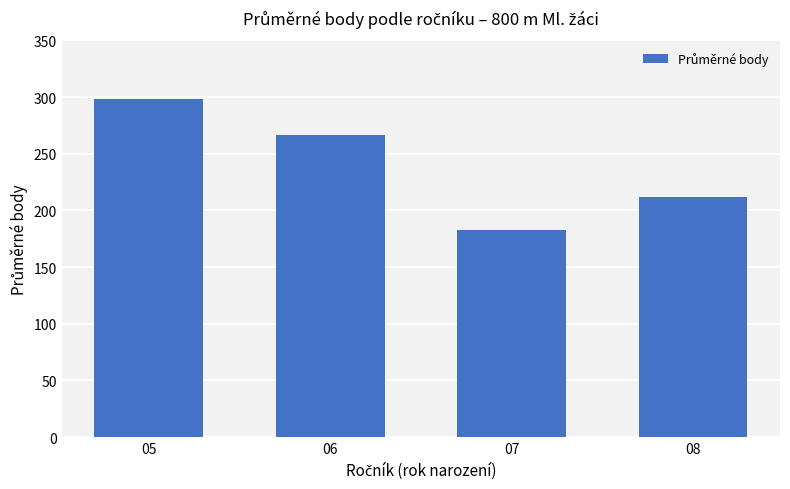

Is it true that the value at 08 is 349.9?

False